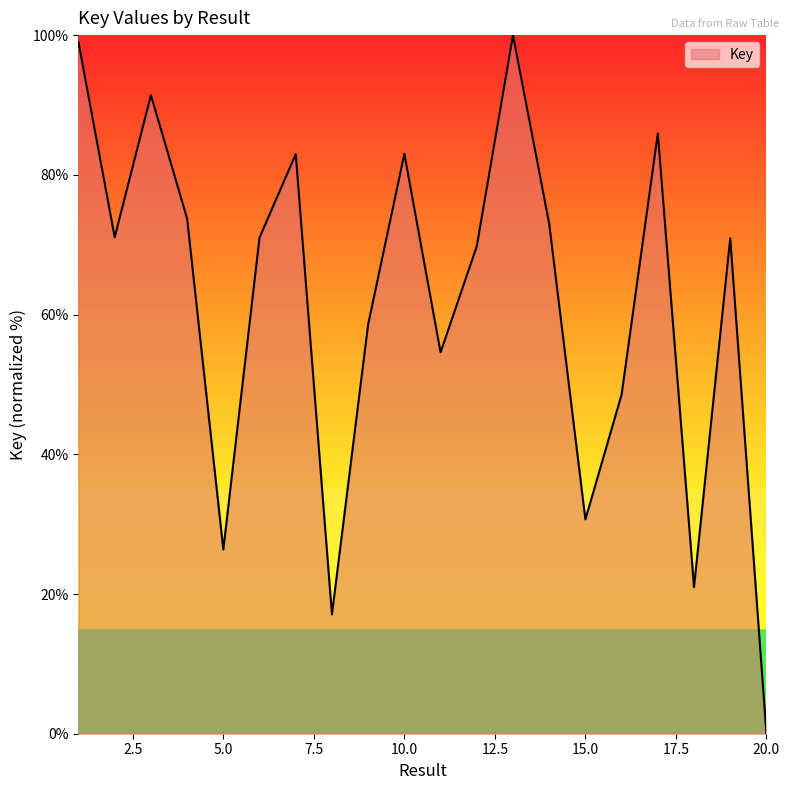

What is the greatest value displayed?

100.0